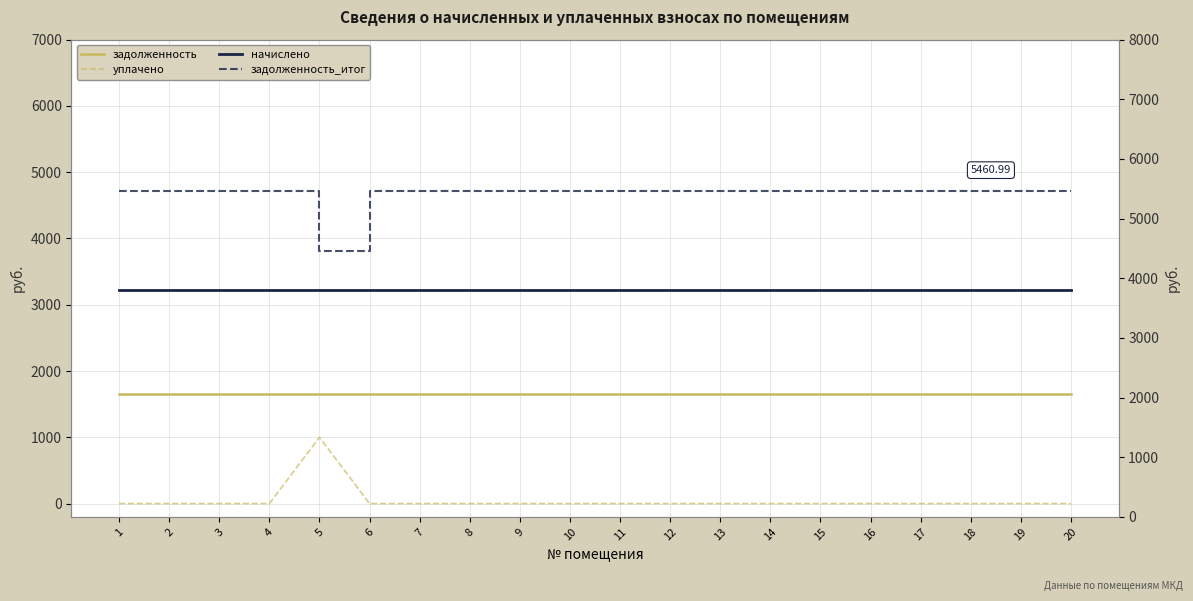

Does the chart have visible grid lines?

Yes